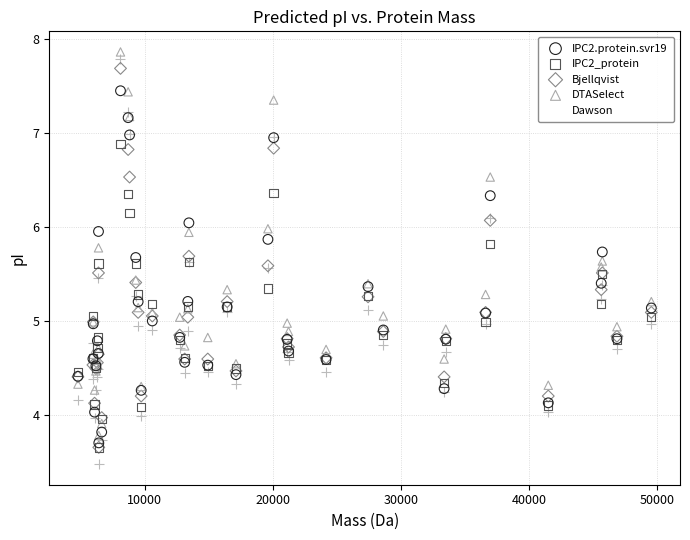

Which series contains the highest Y value?

DTASelect